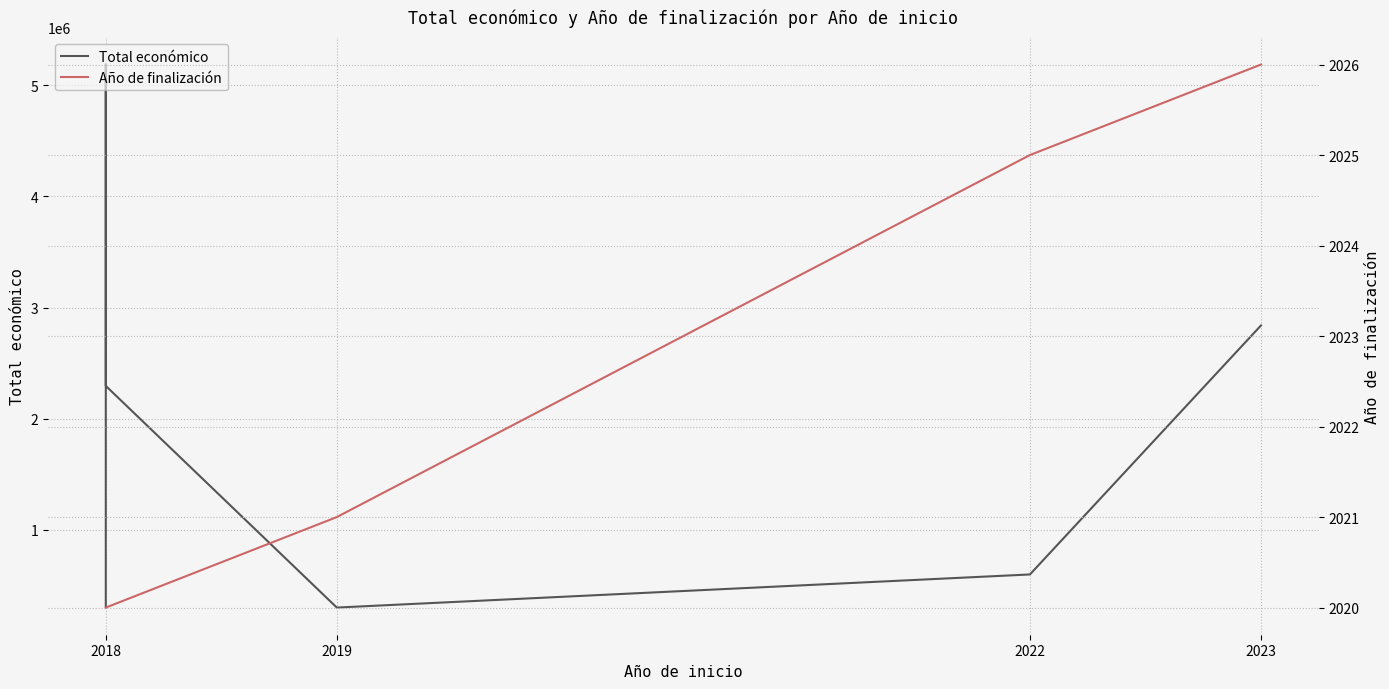

True or false: Total económico has more than 1 points higher than both neighbors.

False